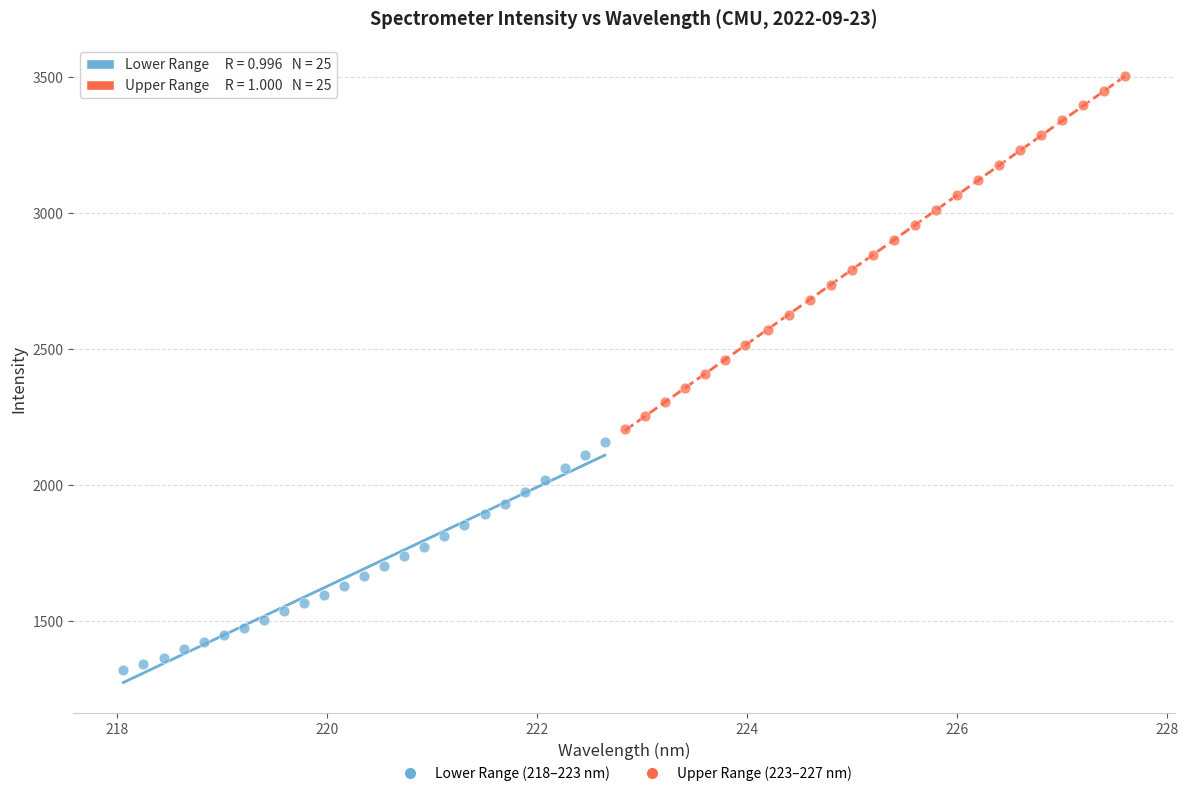

Which series has the widest spread of Y values?

Upper Range (223–227 nm)